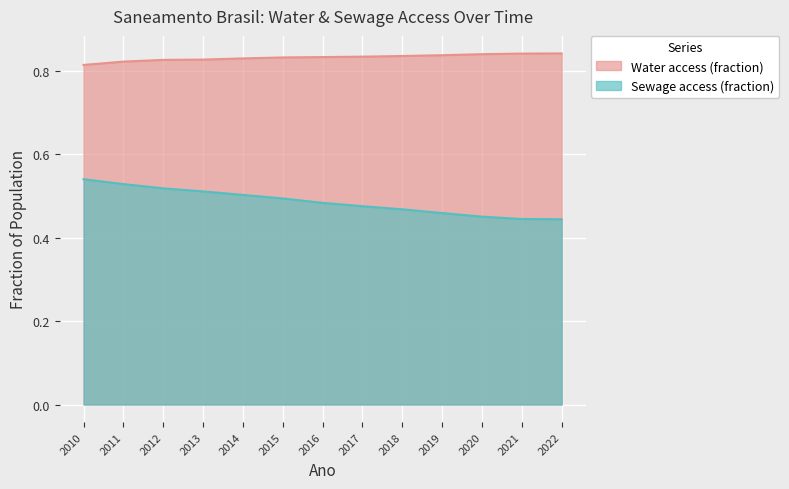

Reading left to right, what are all the values shown in this chart?

2010=0.5	2011=0.5	2012=0.5	2013=0.5	2014=0.5	2015=0.5	2016=0.5	2017=0.5	2018=0.5	2019=0.5	2020=0.5	2021=0.4	2022=0.4